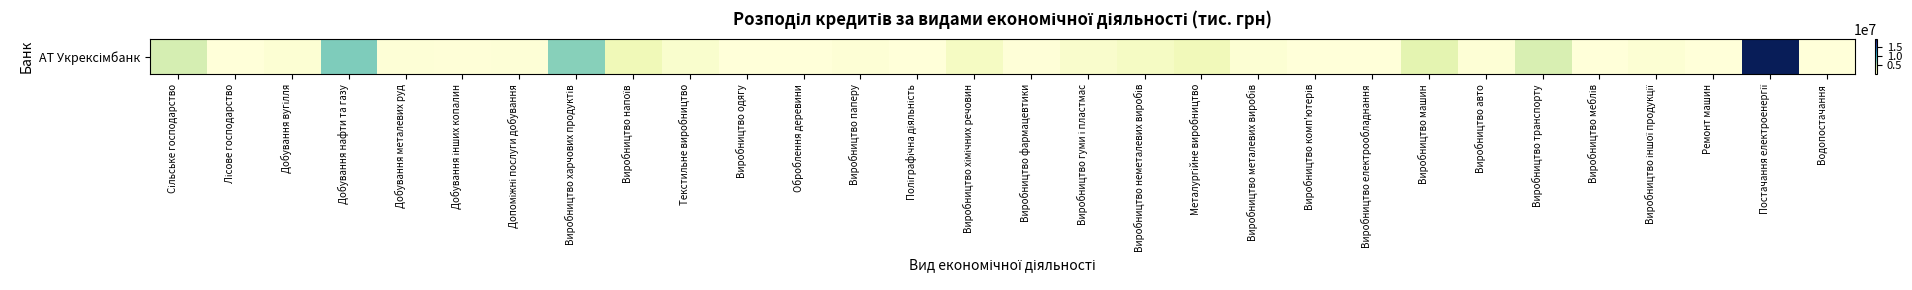

At which category does the chart reach its minimum across all series?

Лісове господарство